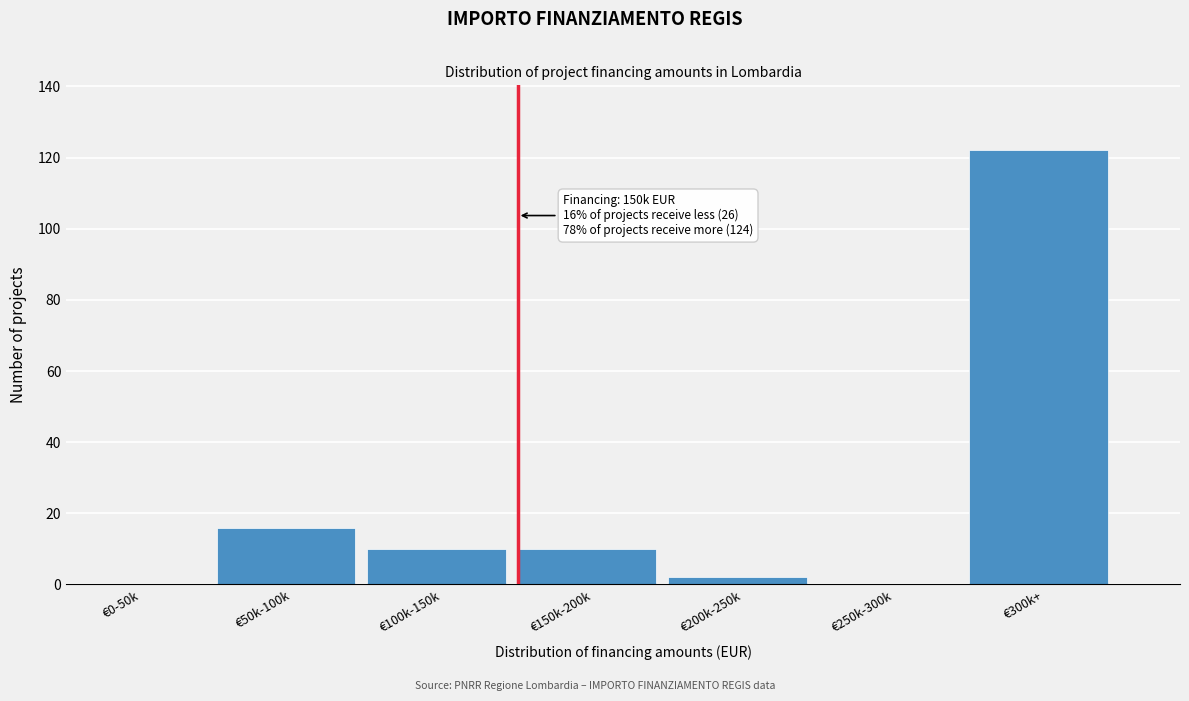

Reading left to right, extract all data points from this chart.

€0-50k=0	€50k-100k=16	€100k-150k=10	€150k-200k=10	€200k-250k=2	€250k-300k=0	€300k+=122